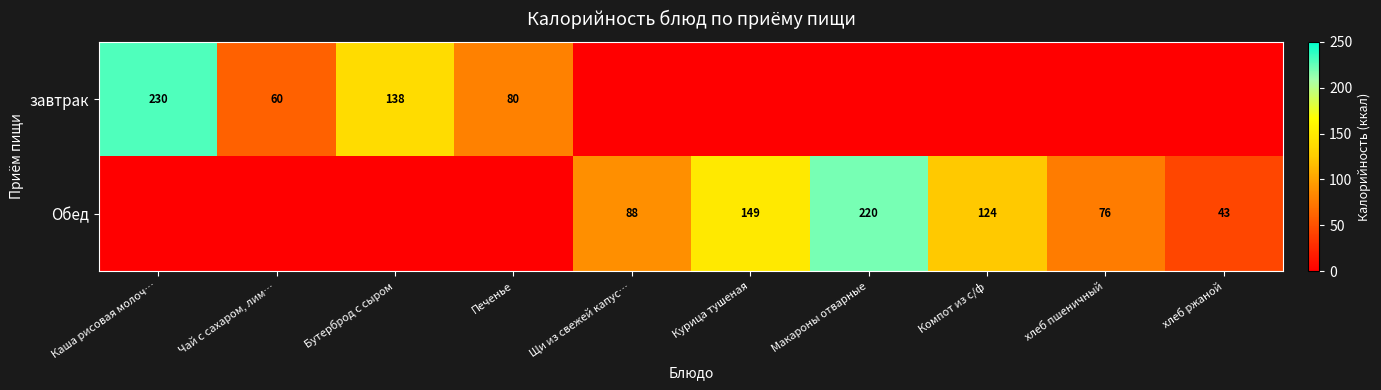

True or false: завтрак has a value of 380.9 at Каша рисовая молоч….

False